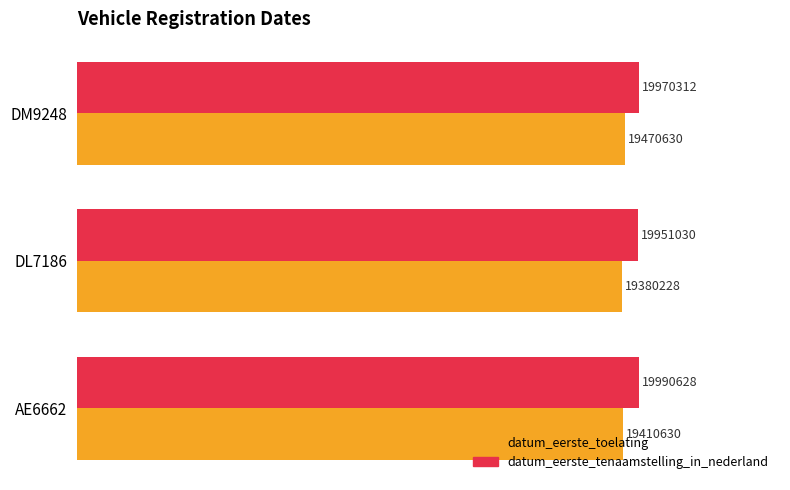

What are all the series names shown in the legend?

datum_eerste_toelating, datum_eerste_tenaamstelling_in_nederland